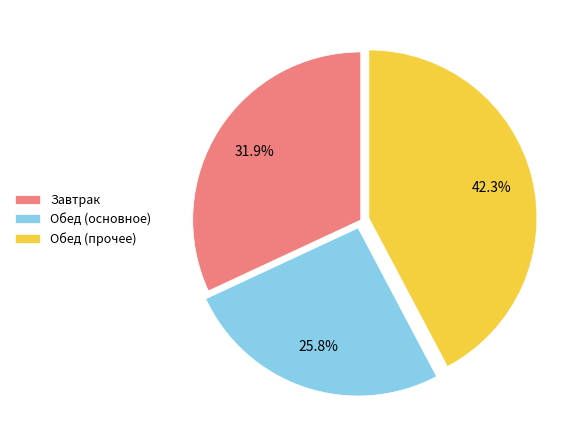

How many slices are in this pie chart?

3